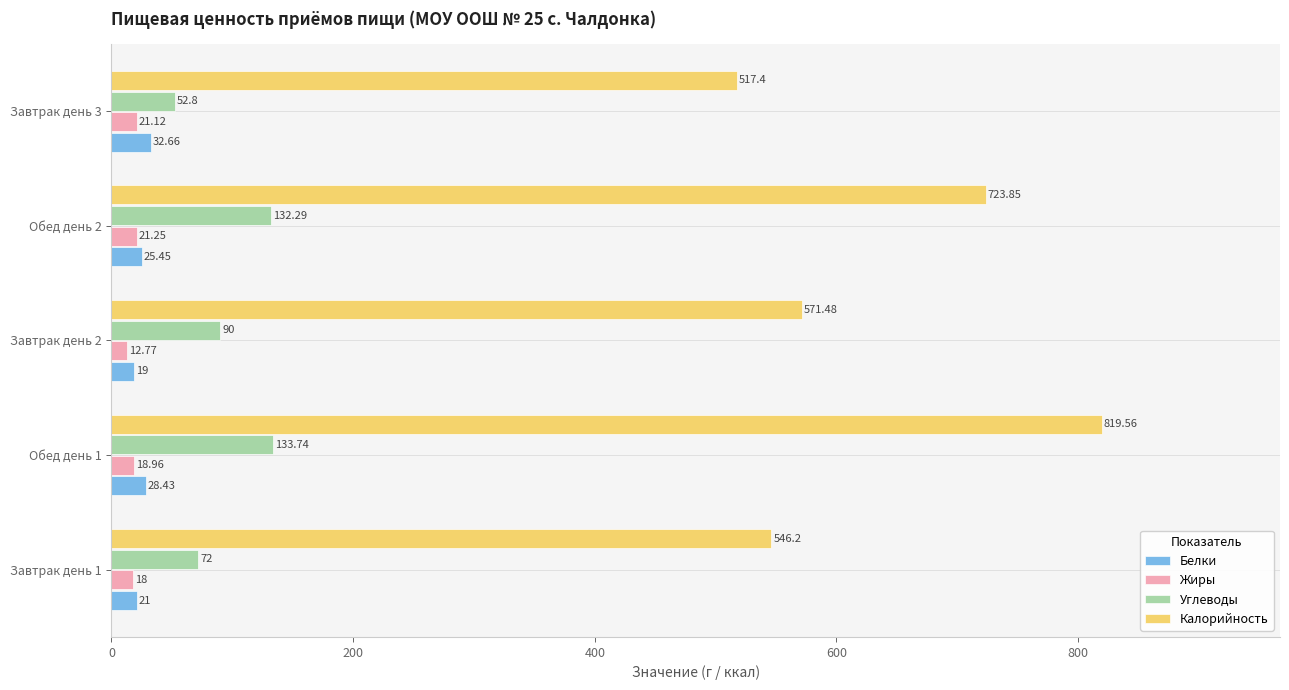

What is the difference between the maximum and minimum values in the Углеводы series?

80.9